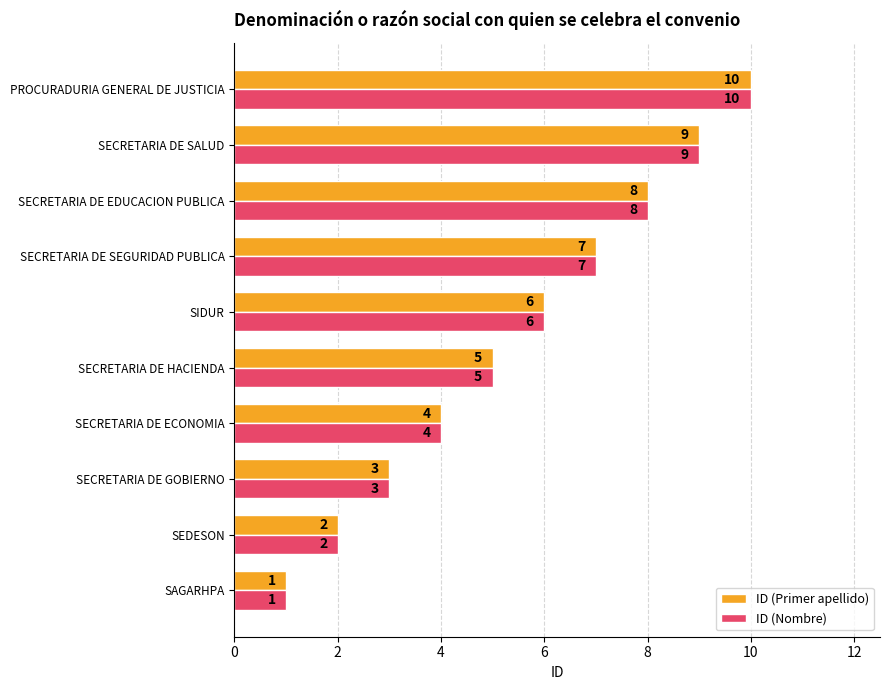

Is it true that ID (Primer apellido) equals 8 at SECRETARIA DE EDUCACION PUBLICA?

True